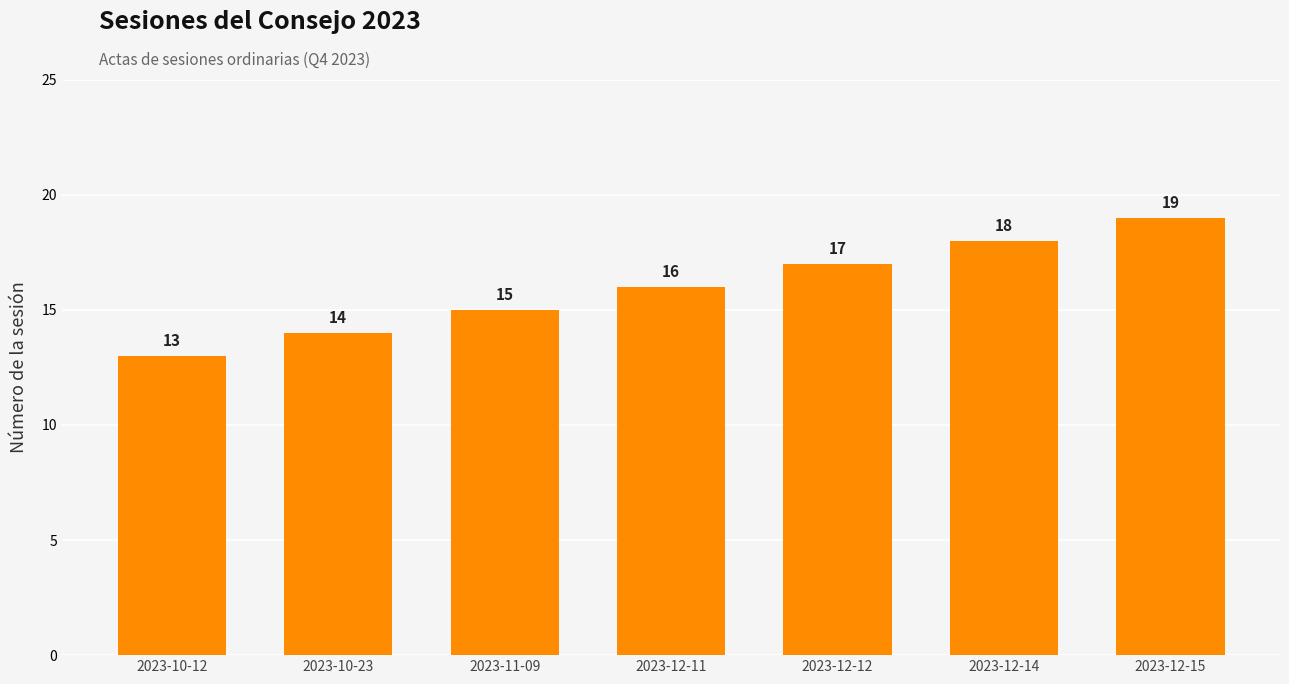

Which category has the highest value across all series?

2023-12-15